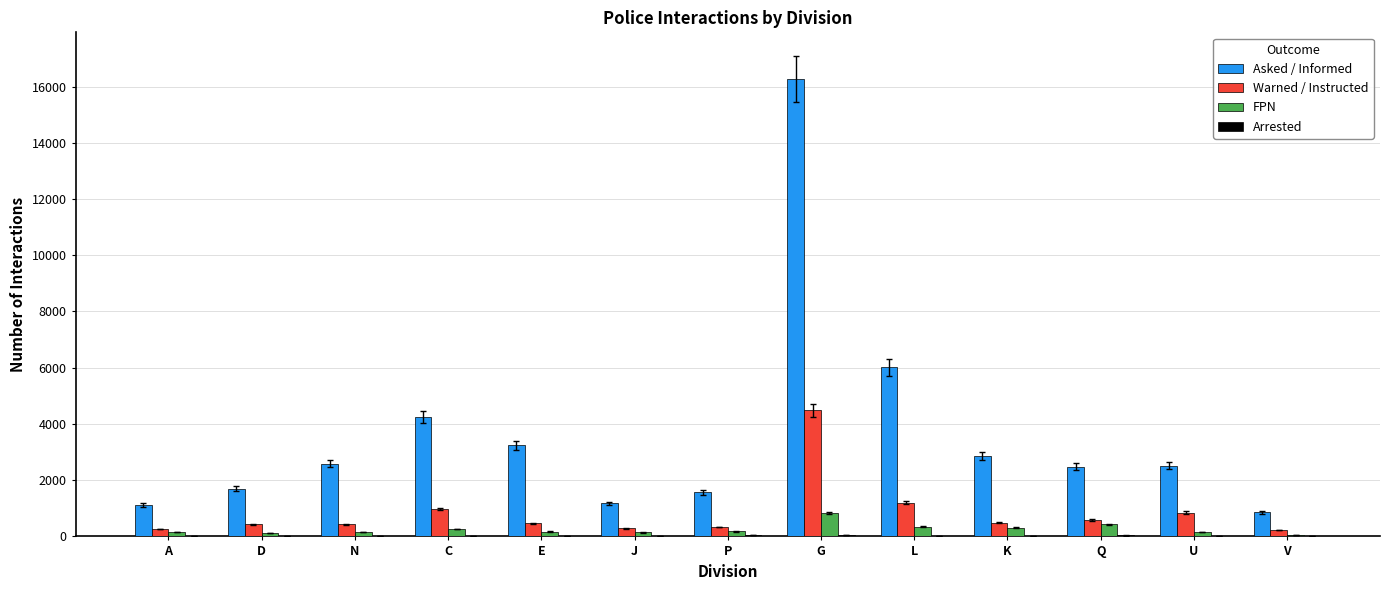

At which category is the sum across all series the highest?

G